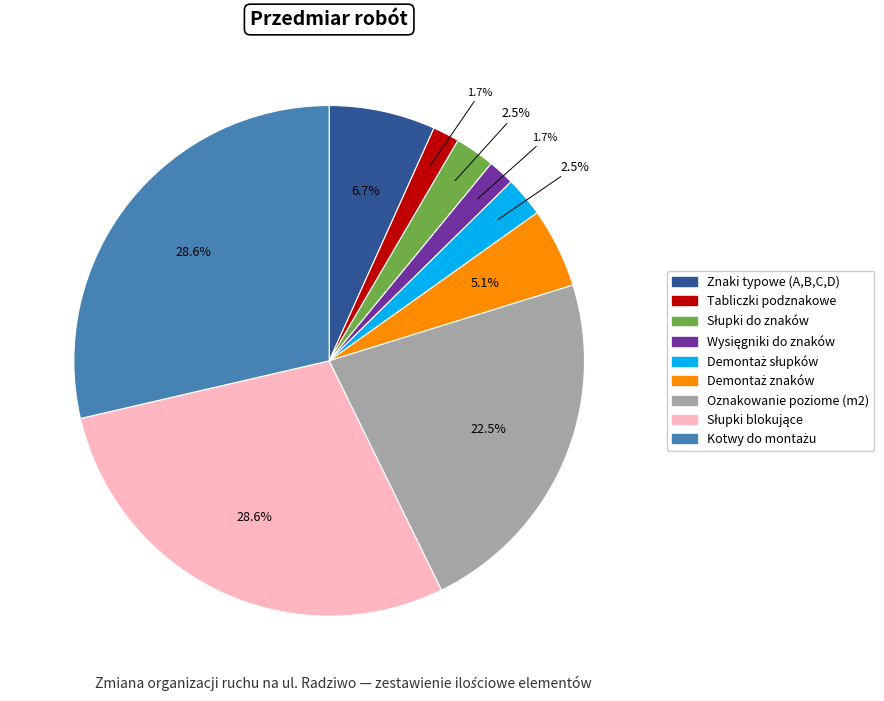

Does Oznakowanie poziome (m2) represent more than half of the total?

No